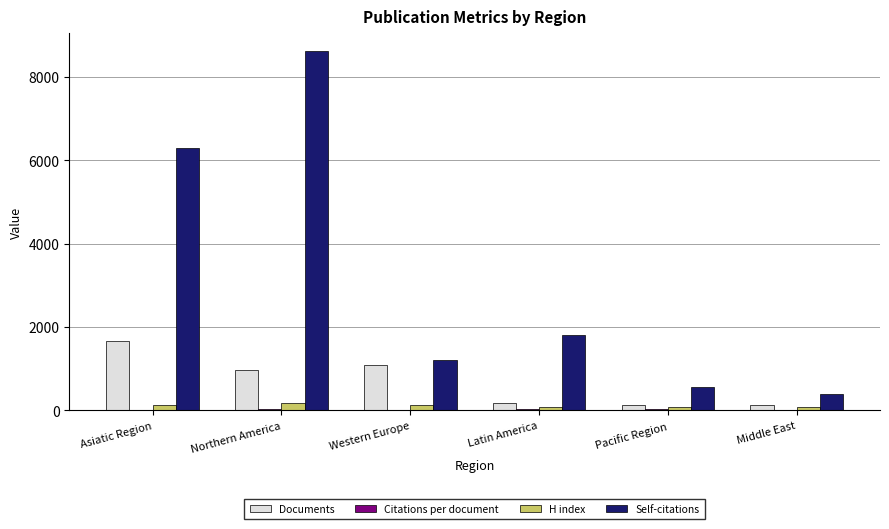

Where is Self-citations nearest to the value 4507?

Asiatic Region